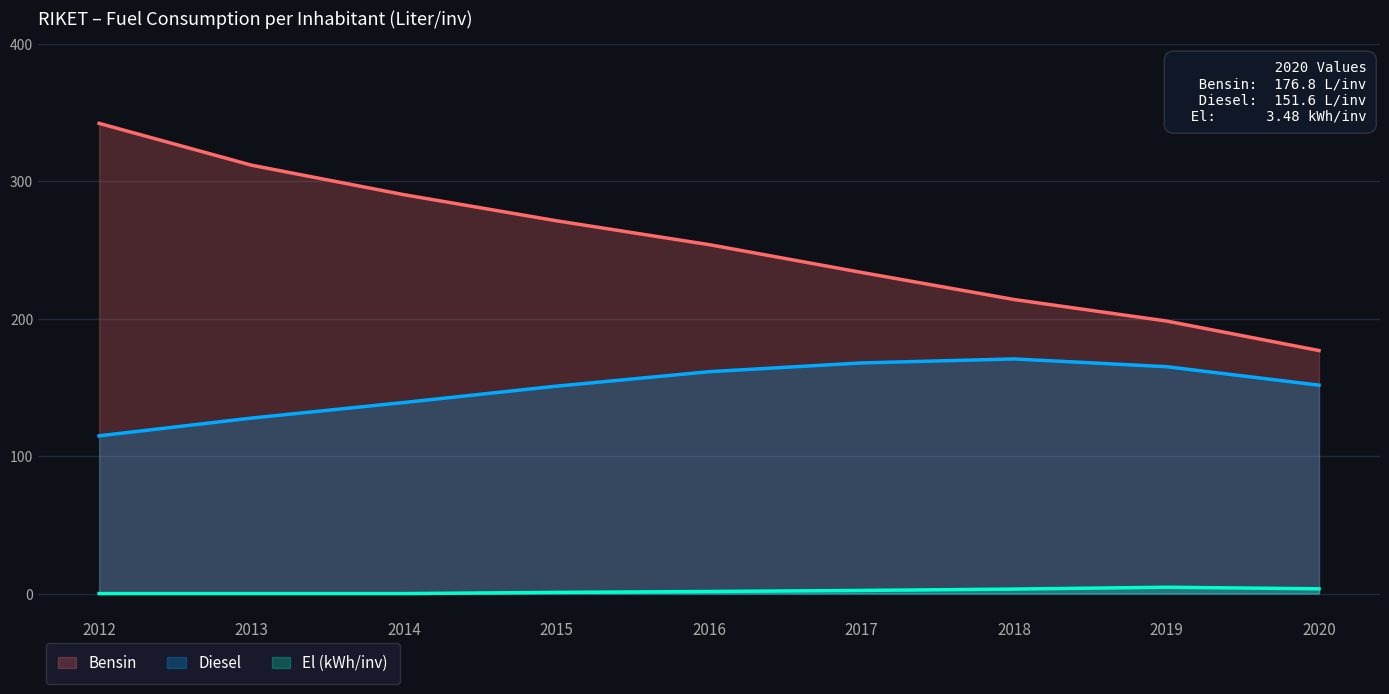

How many data points in El (kWh/inv) are less than 1?

4